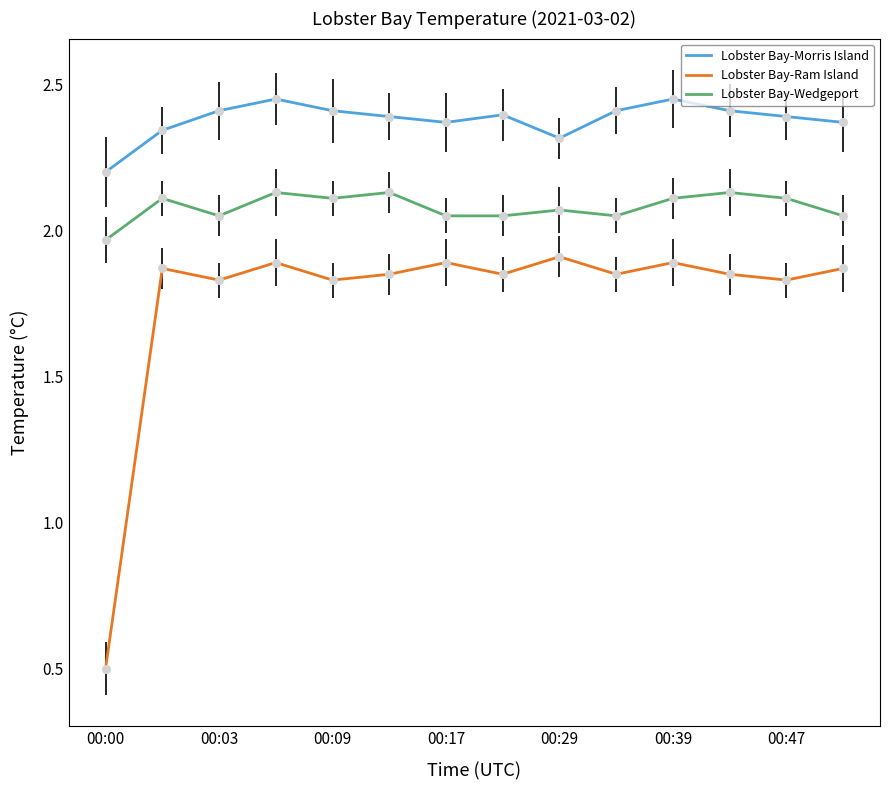

At how many categories does at least one series exceed 1?

14